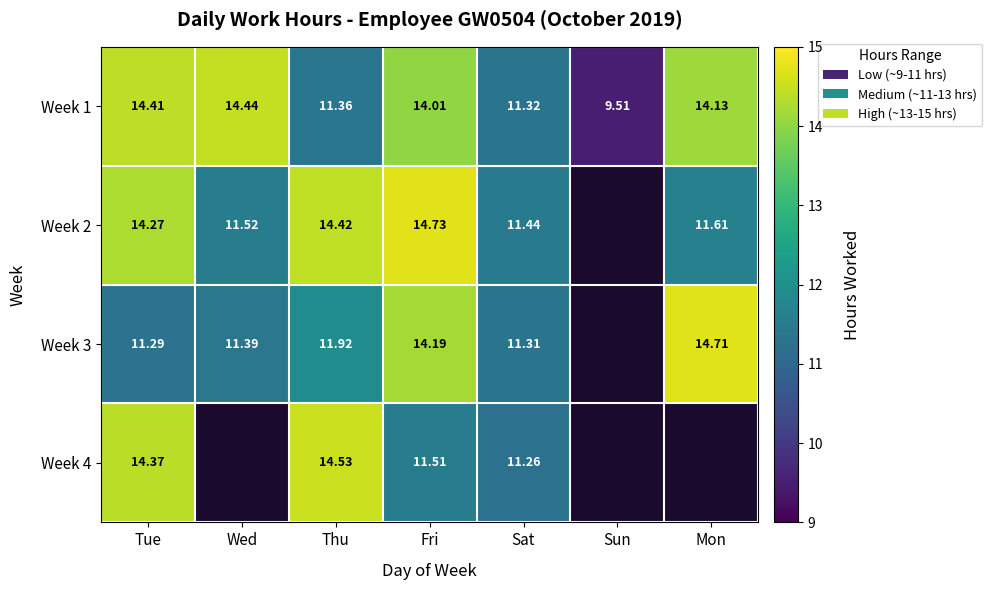

Which category has the highest value in the Week 1 series?

Wed